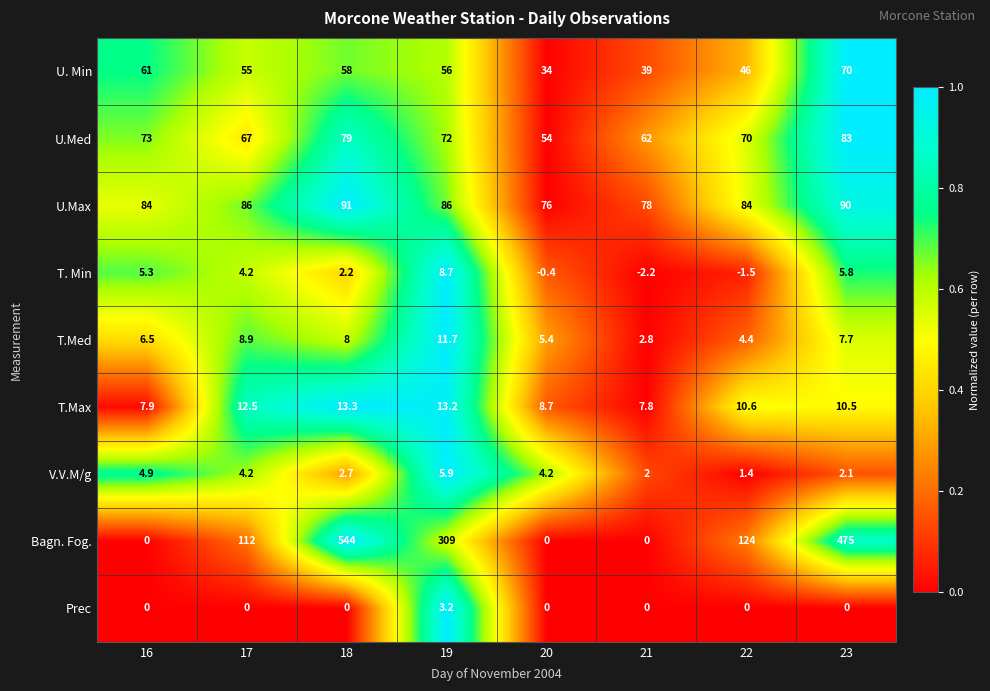

How many data points in U.Med are less than 72?

4